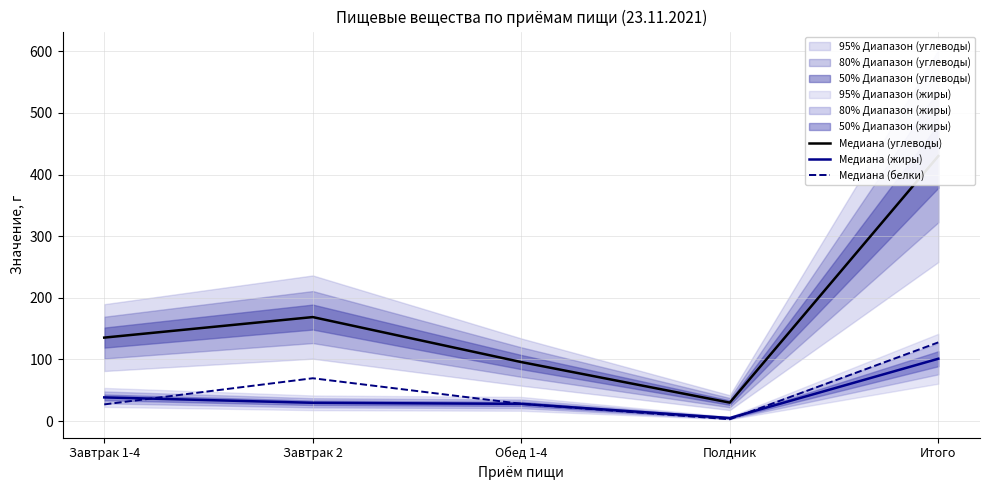

At which label is Медиана (белки) closest to 65?

Завтрак 2